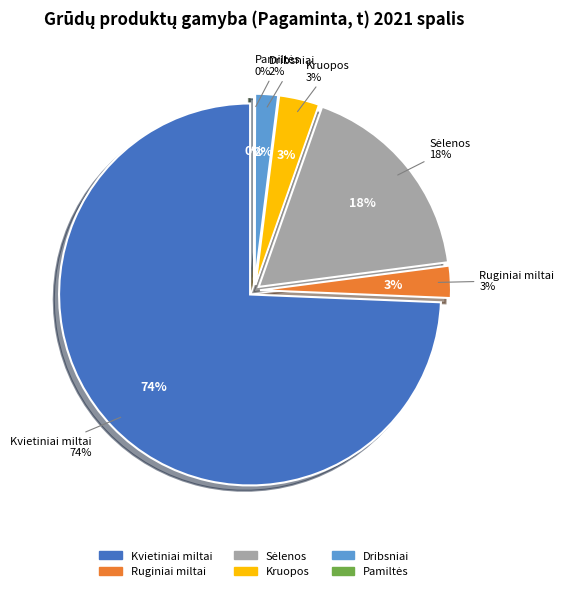

The Dribsniai slice represents 2% of the pie. True or false?

True